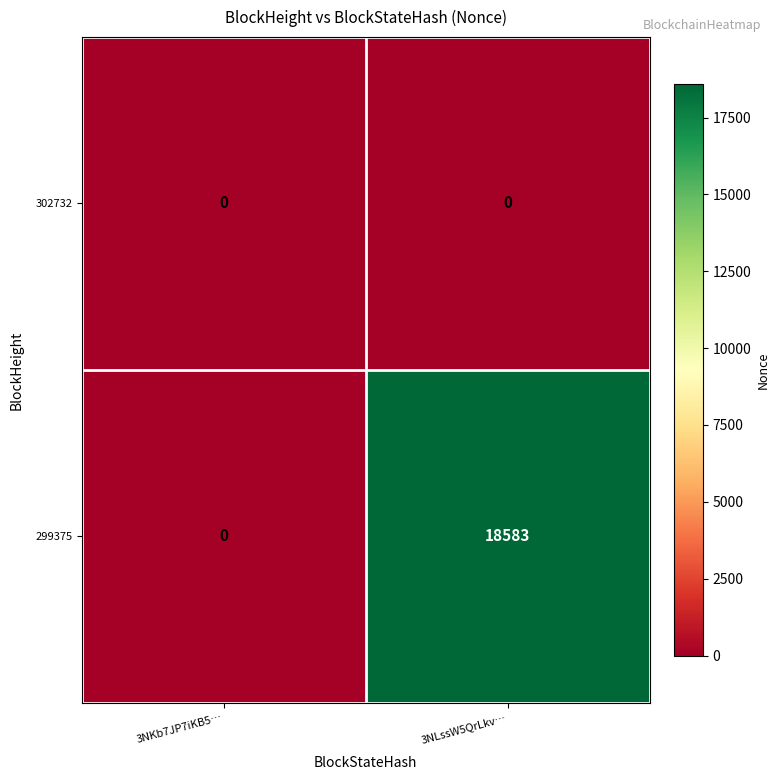

Rank the series by their maximum value, from highest to lowest.

299375, 302732